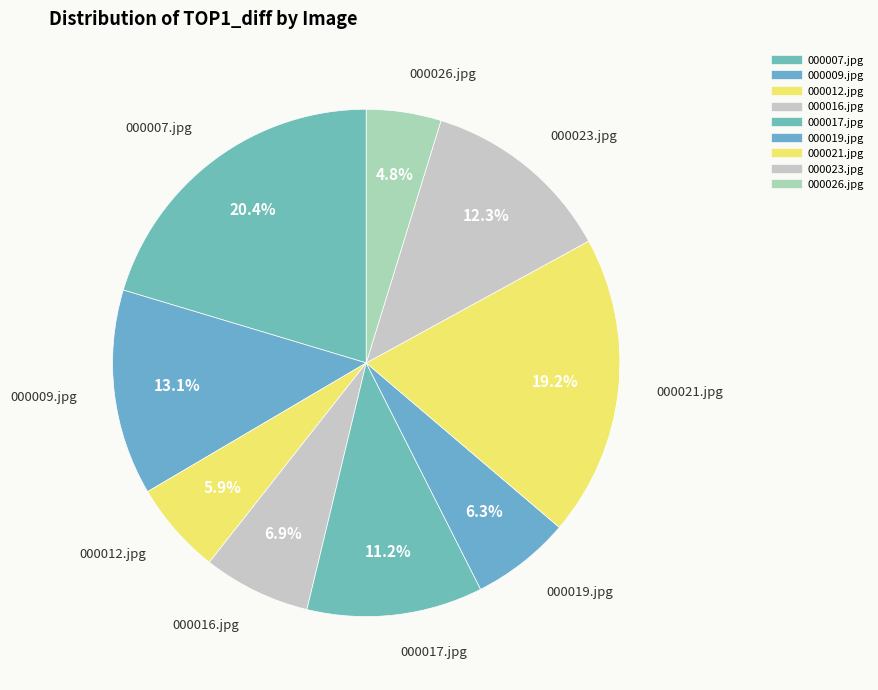

Is there a majority slice in this chart?

No